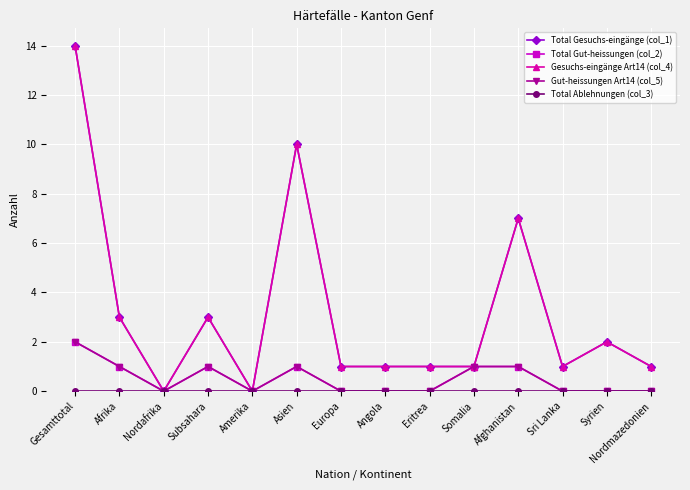

Between Afrika and Afghanistan, which series saw the biggest shift?

Total Gesuchs-eingänge (col_1)